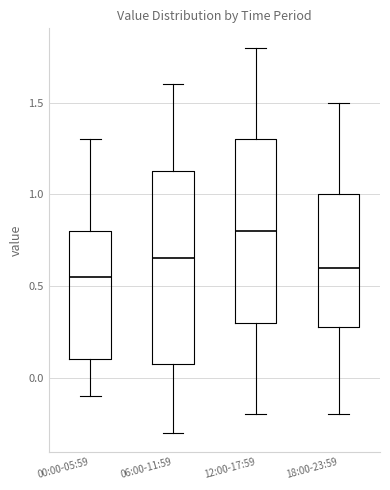

Comparing the boxes themselves (not the whiskers), which one is the tallest?

06:00-11:59